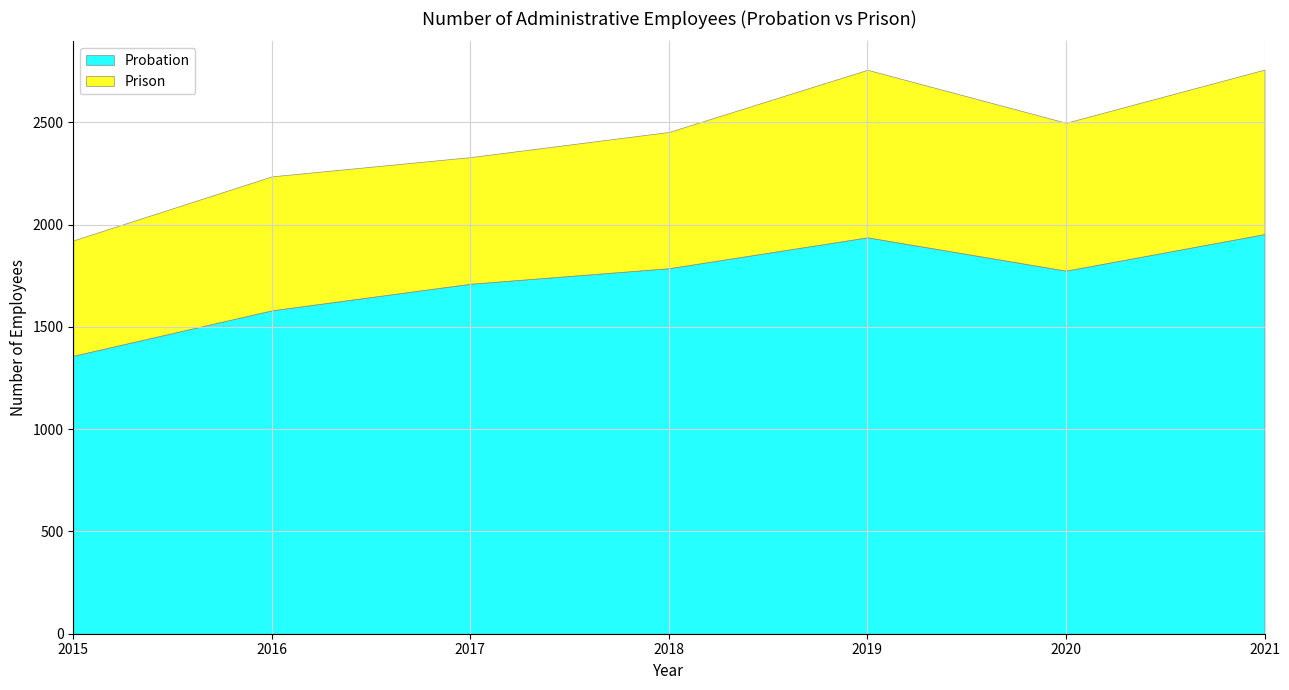

What is the total value across all series at 2015?

1923